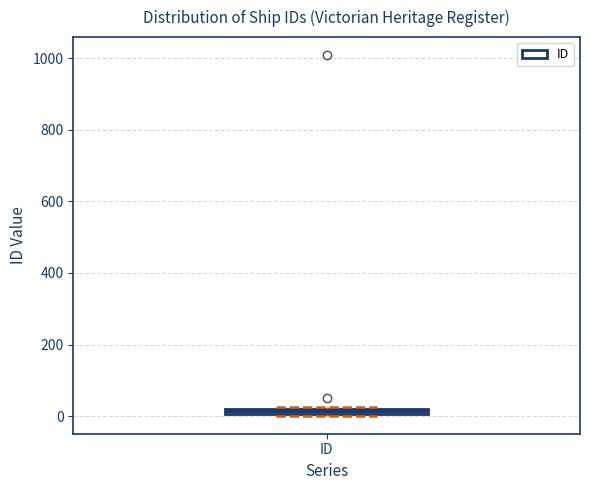

Where is the lower edge of the box for ID on the y-axis? The values are not printed on the chart, so give them approximately, as read against the axis.

0